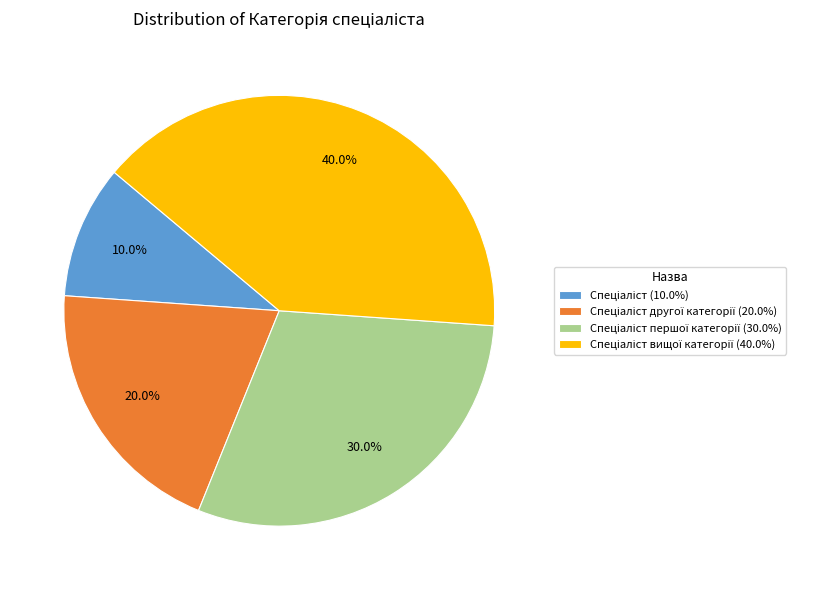

Is there any slice that represents more than half of the pie?

No